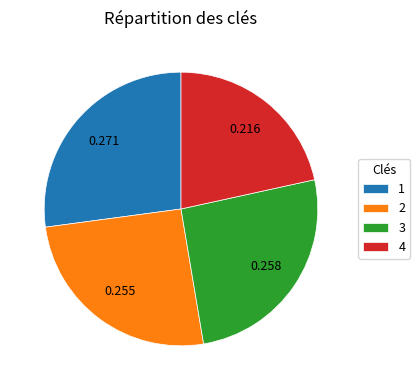

Count the number of slices in the pie.

4